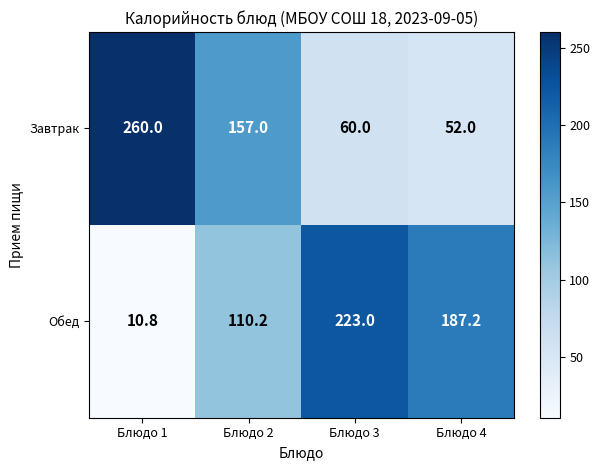

What is the difference between the highest and lowest values at Блюдо 1?

249.2